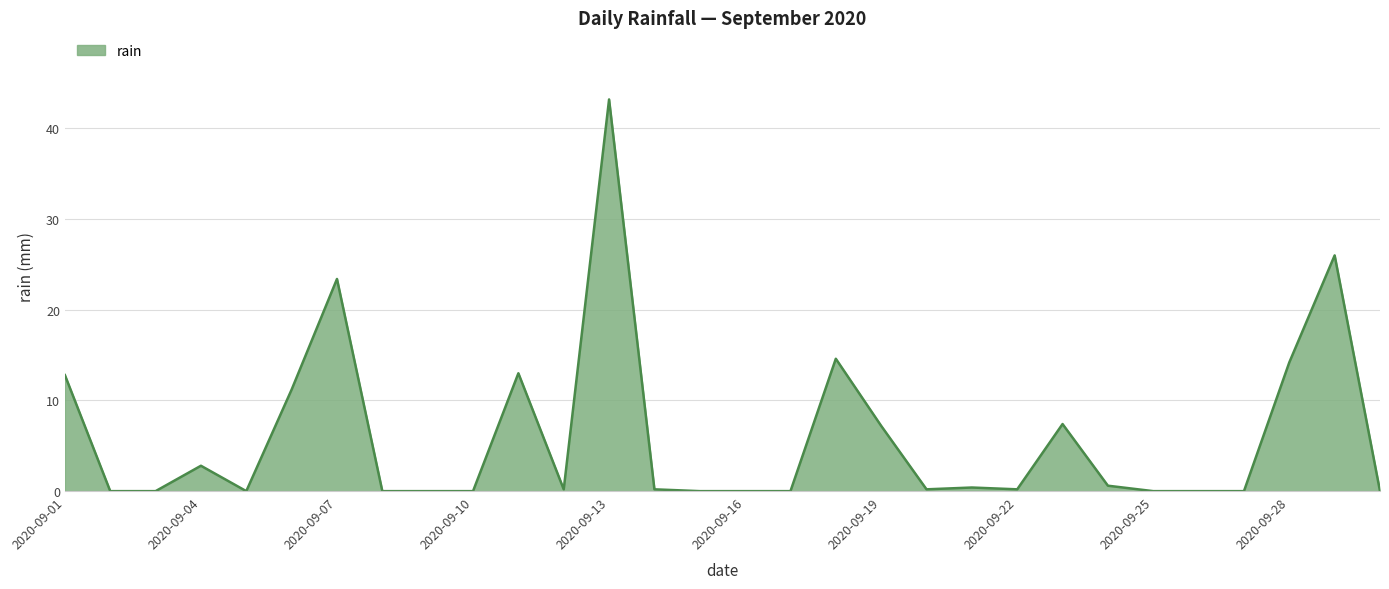

What is the maximum value shown in the chart?

43.2